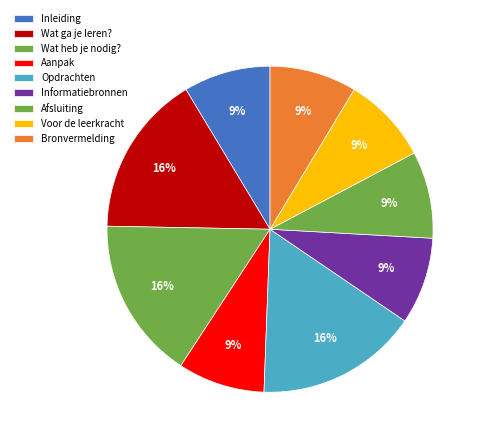

Which has a higher value, Opdrachten or Wat ga je leren??

Opdrachten